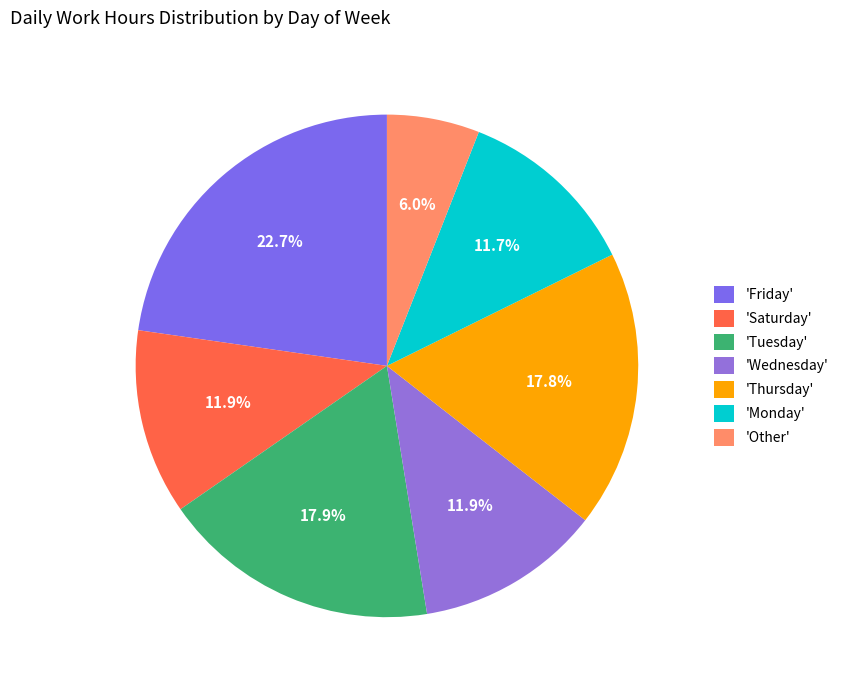

What is the largest slice in the pie chart?

'Friday'